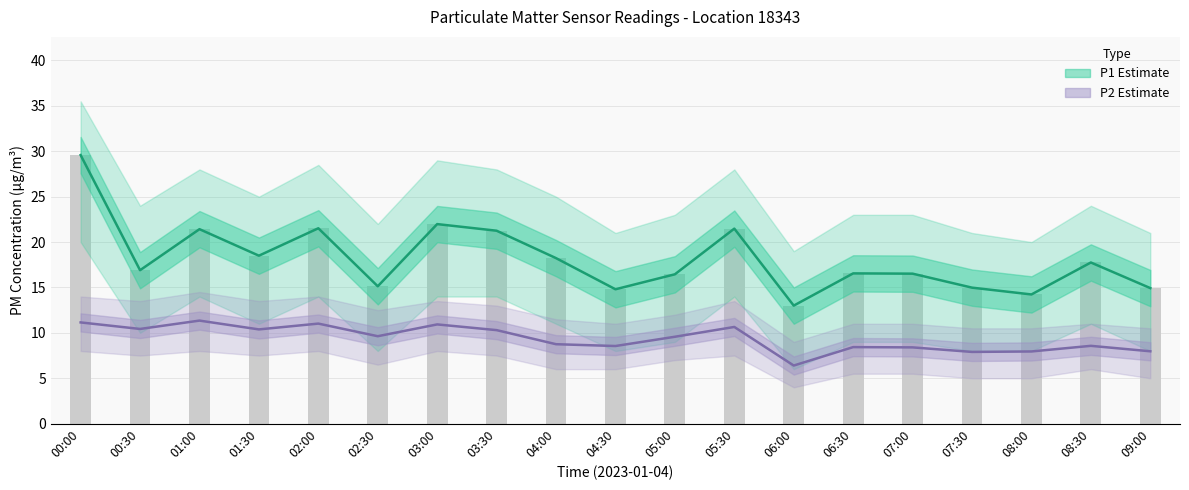

Reading left to right, transcribe all the data shown in this chart.

P1 (Estimate): 29.6	16.9	21.4	18.5	21.5	15.1	22.0	21.2	18.2	14.8	16.4	21.5	13.0	16.6	16.5	15.0	14.2	17.8	14.9
P2 (Estimate): 11.2	10.4	11.3	10.4	11.0	9.6	10.9	10.3	8.8	8.6	9.6	10.7	6.4	8.4	8.4	7.9	8.0	8.6	8.0